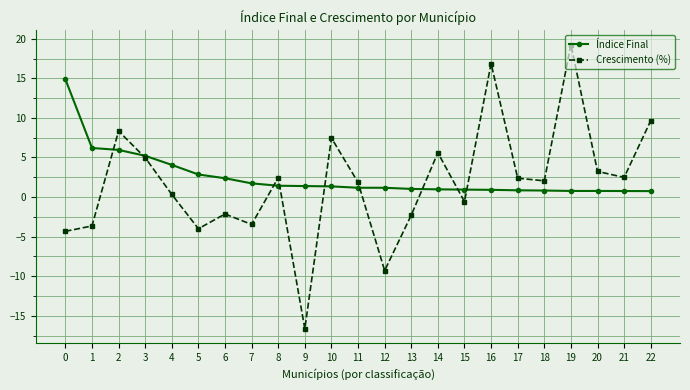

What is the average value of the Índice Final series?

2.5